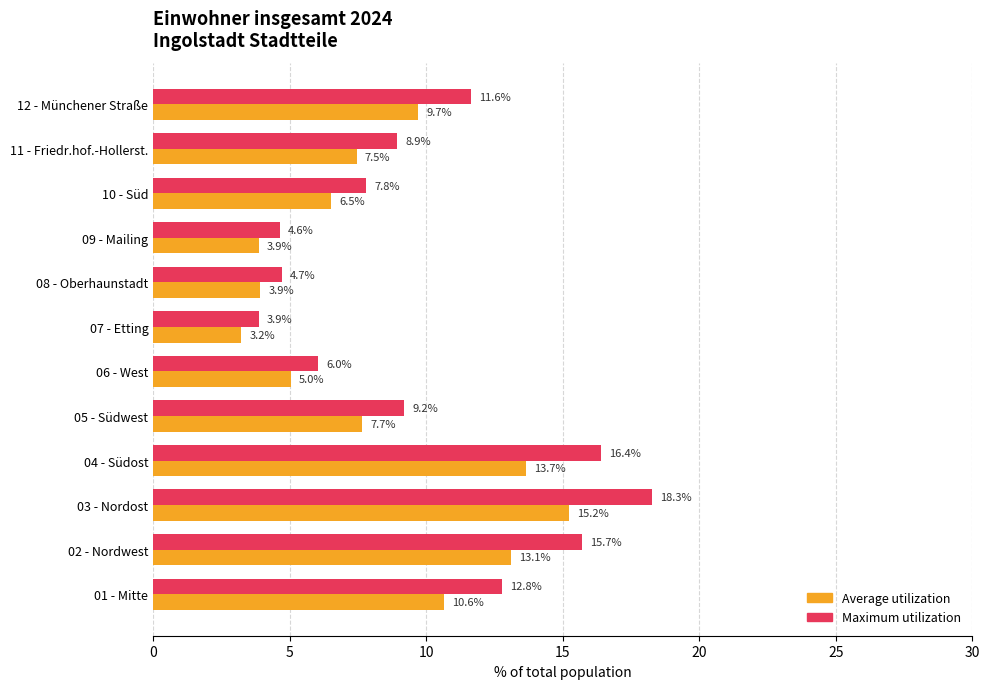

The value of Maximum utilization at 10 - Süd is 7.8. True or false?

True